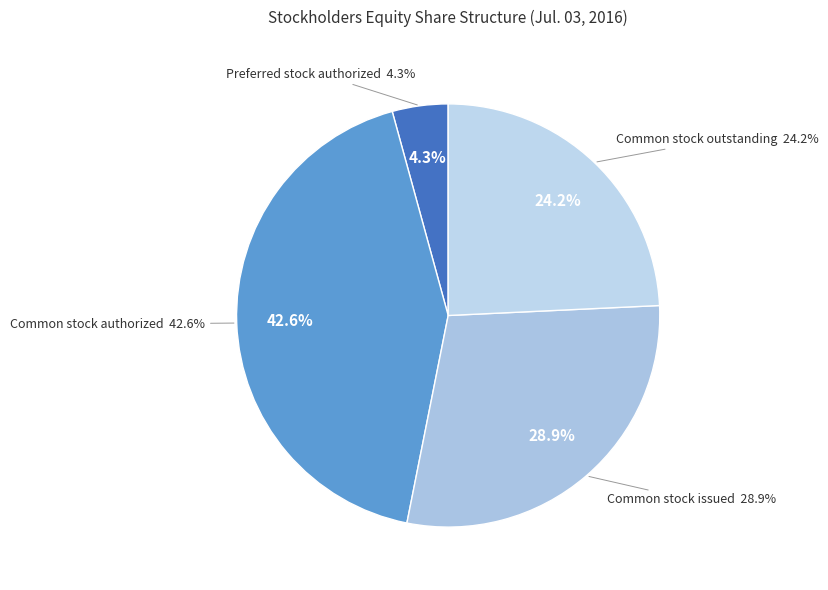

What is the smallest slice in the pie chart?

Preferred stock authorized